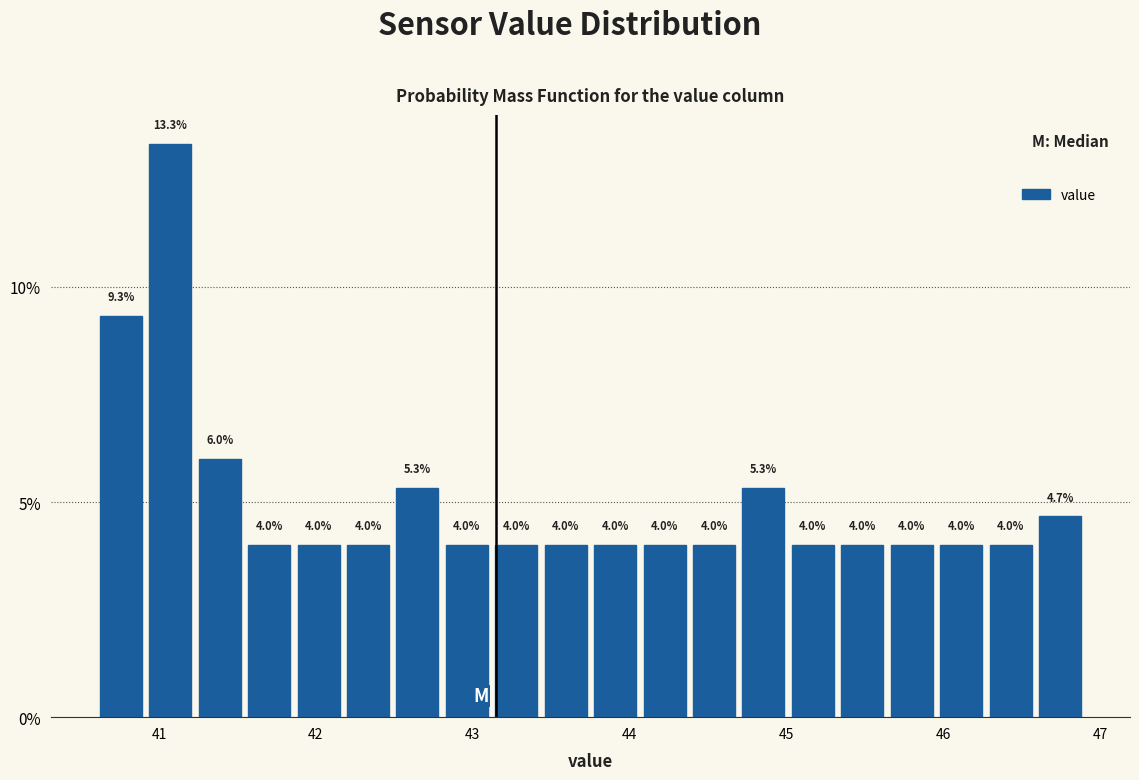

Read against the x-axis, roughly where is the centre of the tallest bar?

41.1